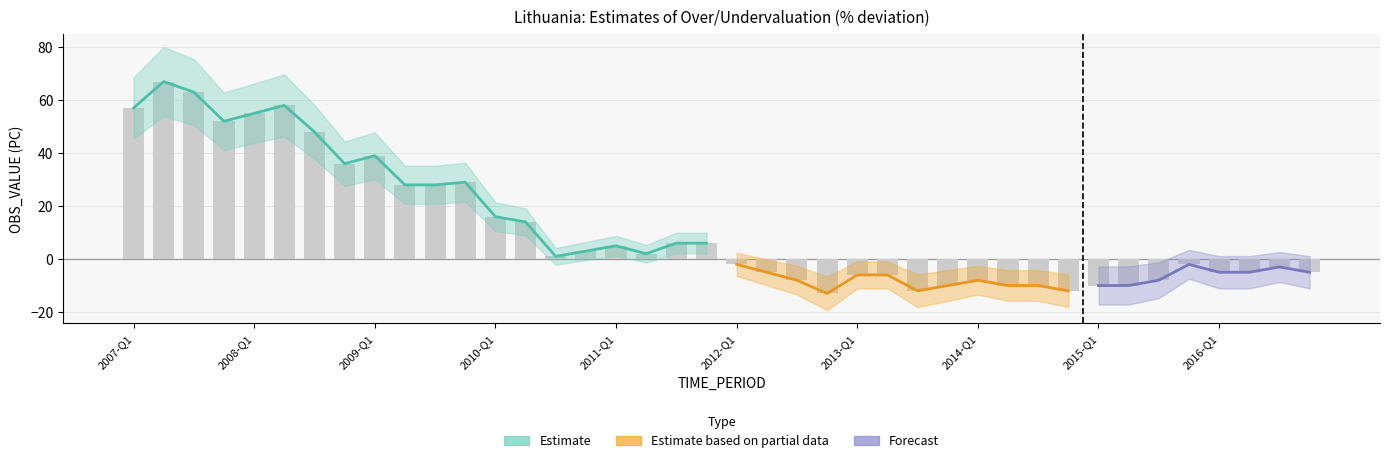

What is the sum of the values at 2013-Q3 and 2008-Q4?

24